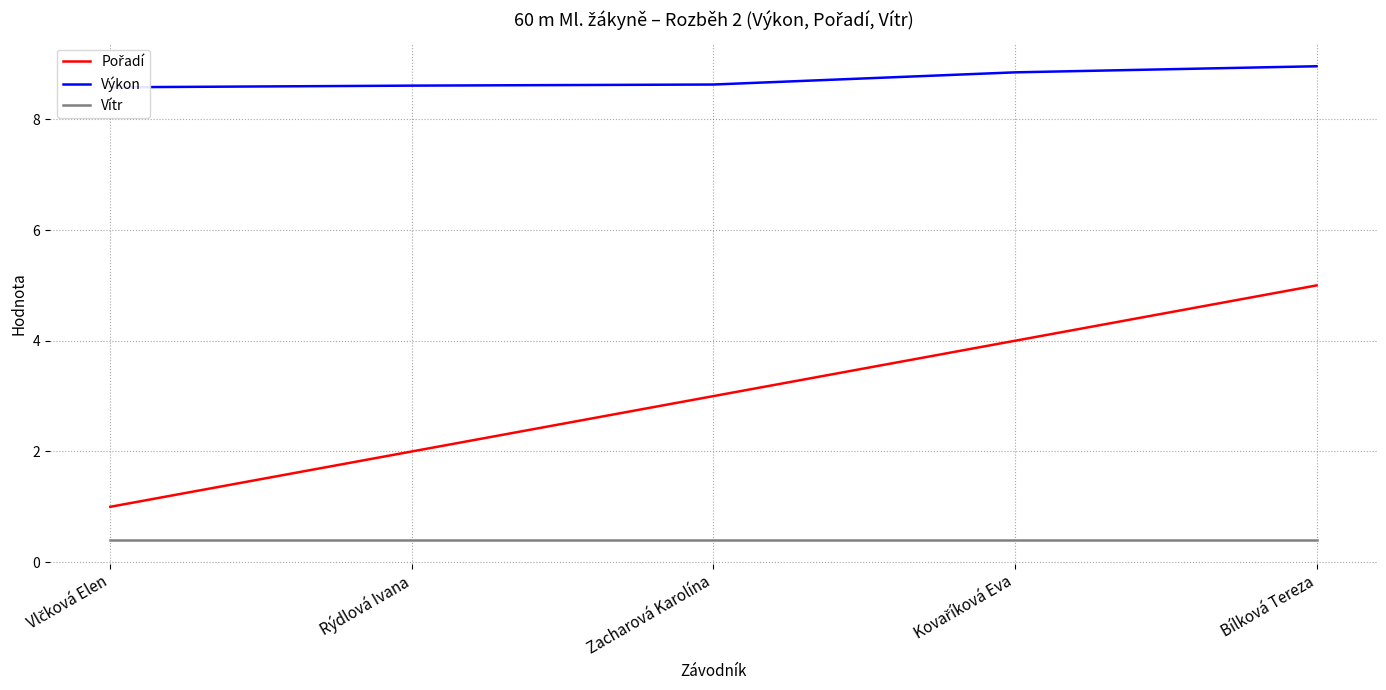

The Výkon series shows 5.2 at Kovaříková Eva. True or false?

False